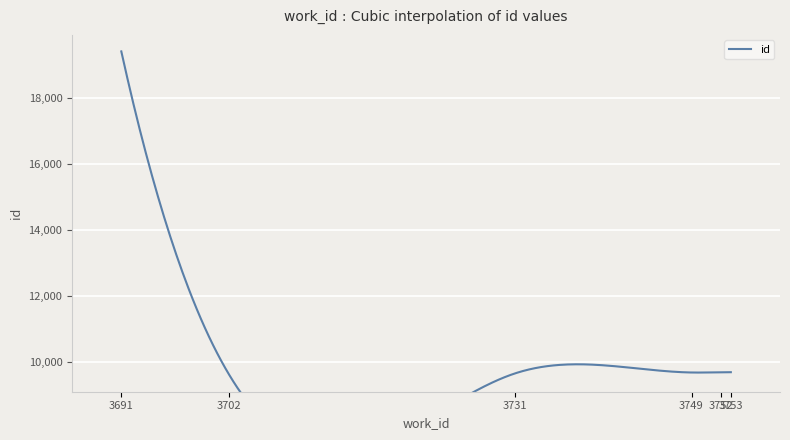

How many lines are shown in the chart?

1